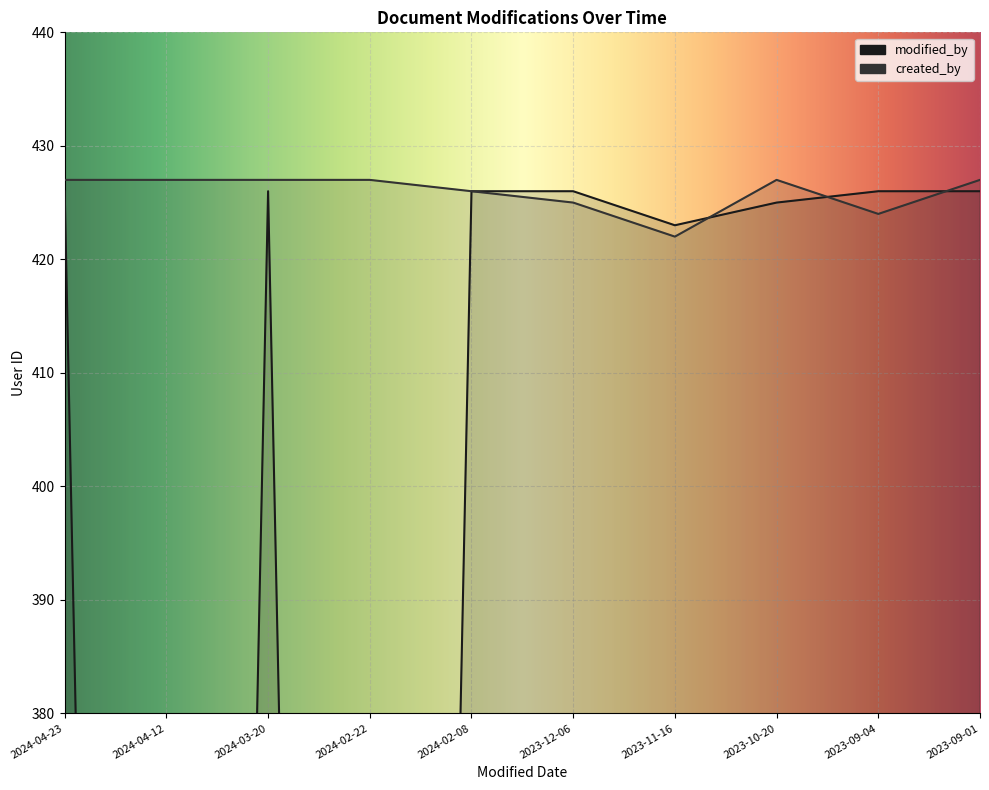

Which has a higher value, 2024-02-08 or 2023-10-20?

2024-02-08